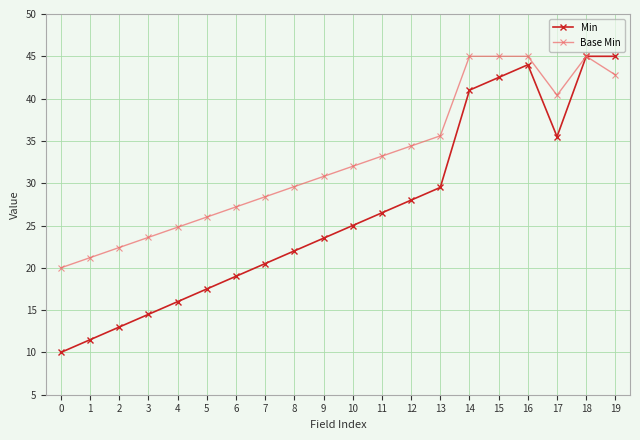

What is the highest value of the Base Min series?

45.0